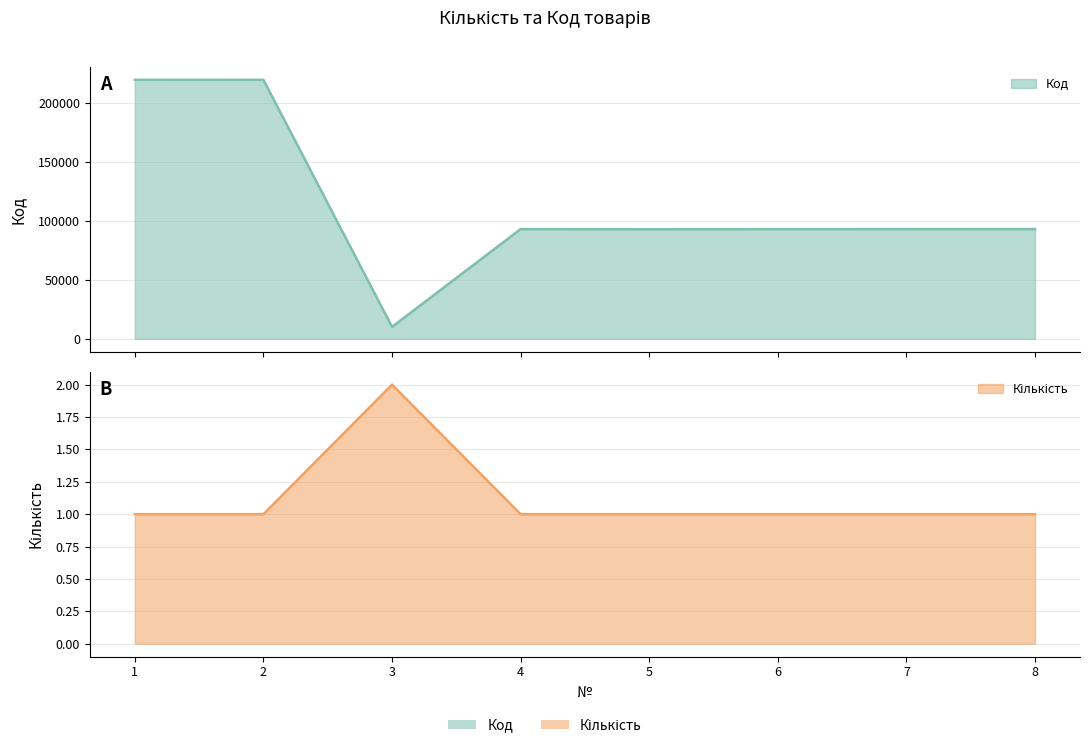

What is the total value across all series at 3?

10190